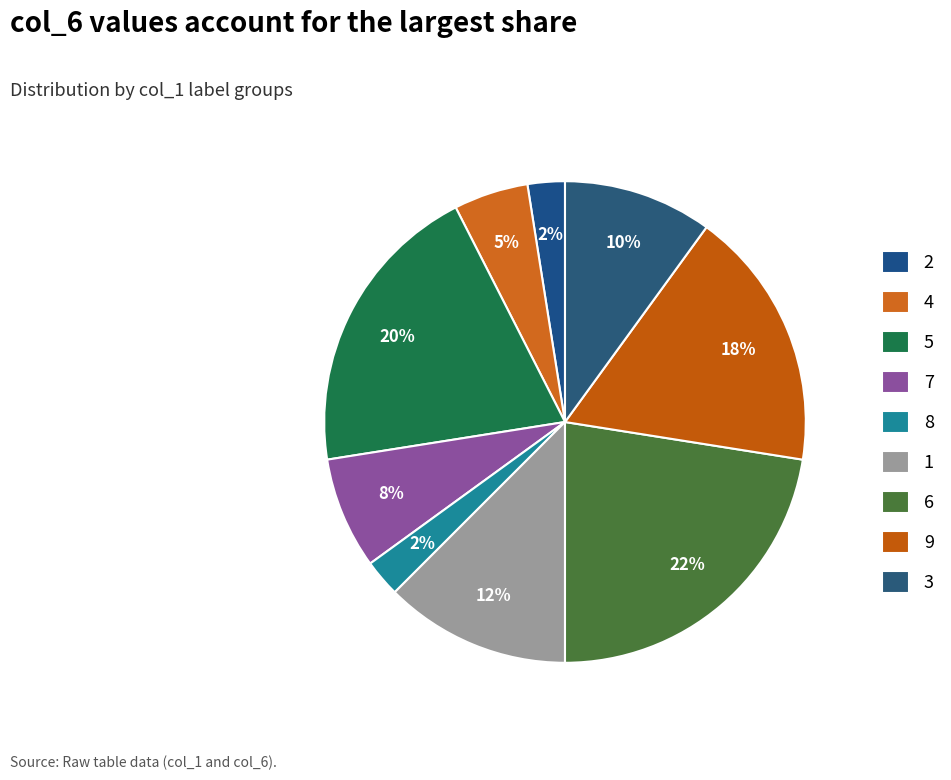

Is it true that 3 is 24% of the pie?

False